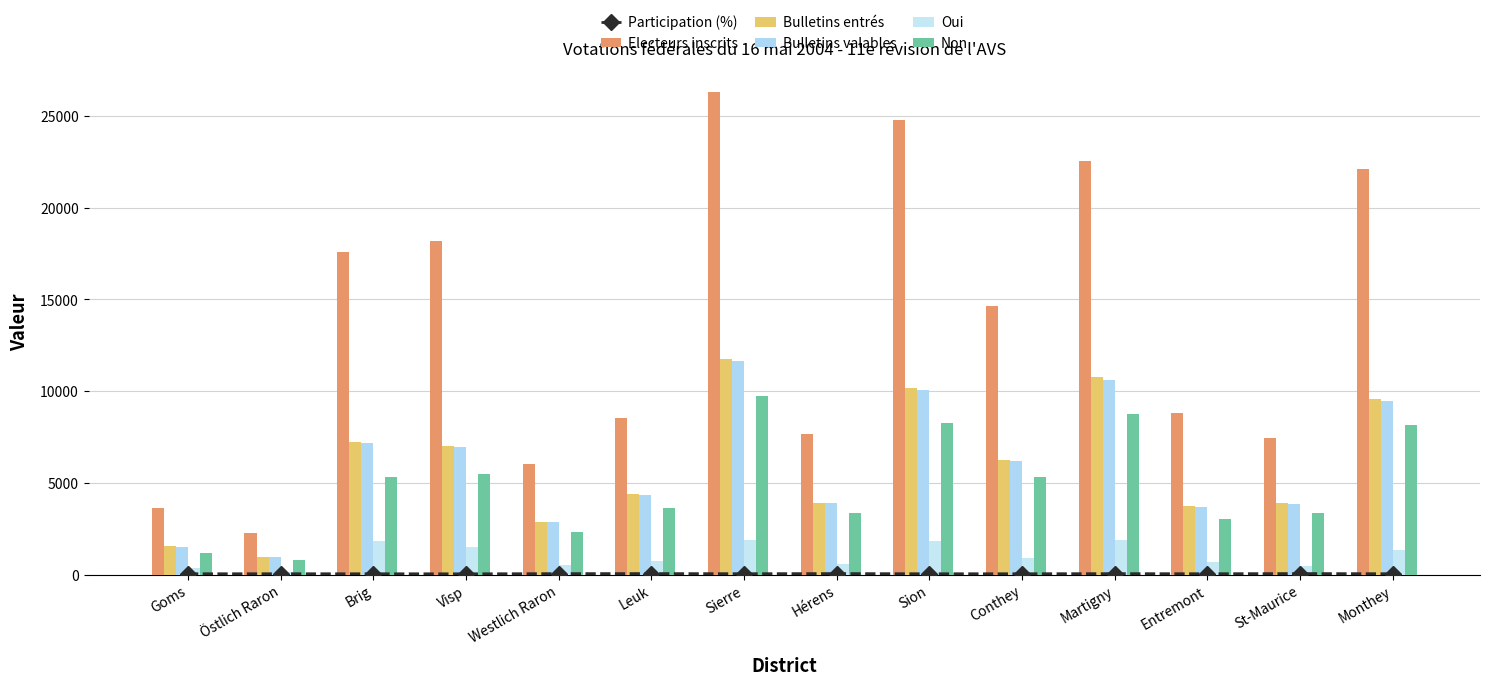

List the labels in order of Bulletins valables value, largest first.

Sierre, Martigny, Sion, Monthey, Brig, Visp, Conthey, Leuk, Hérens, St-Maurice, Entremont, Westlich Raron, Goms, Östlich Raron